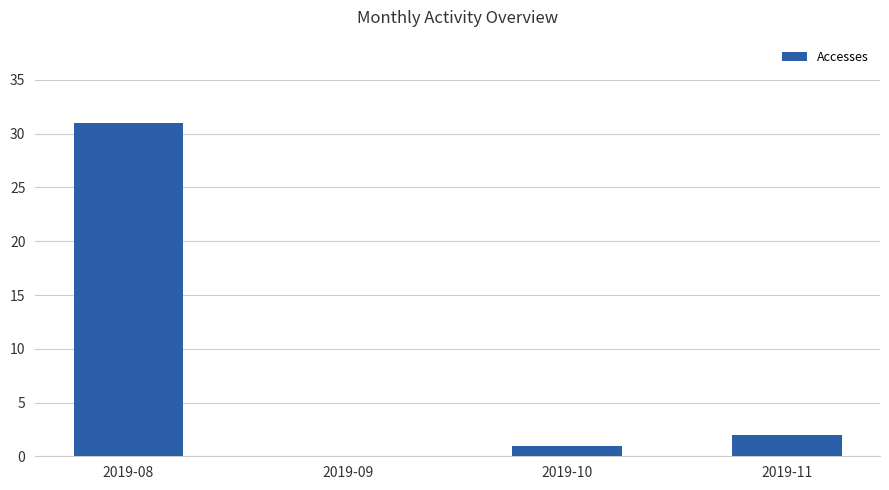

What is the change in value from 2019-10 to 2019-11?

+1